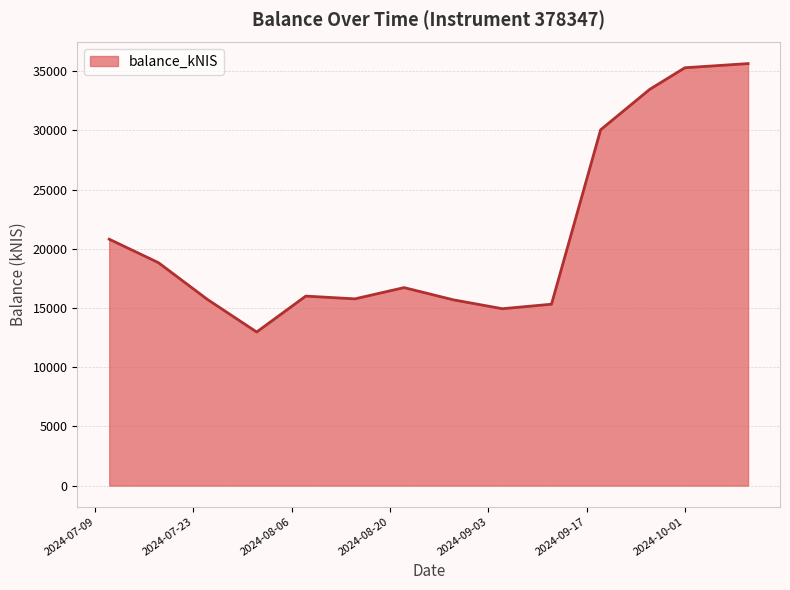

What is the difference between the maximum and minimum values?

22669.7